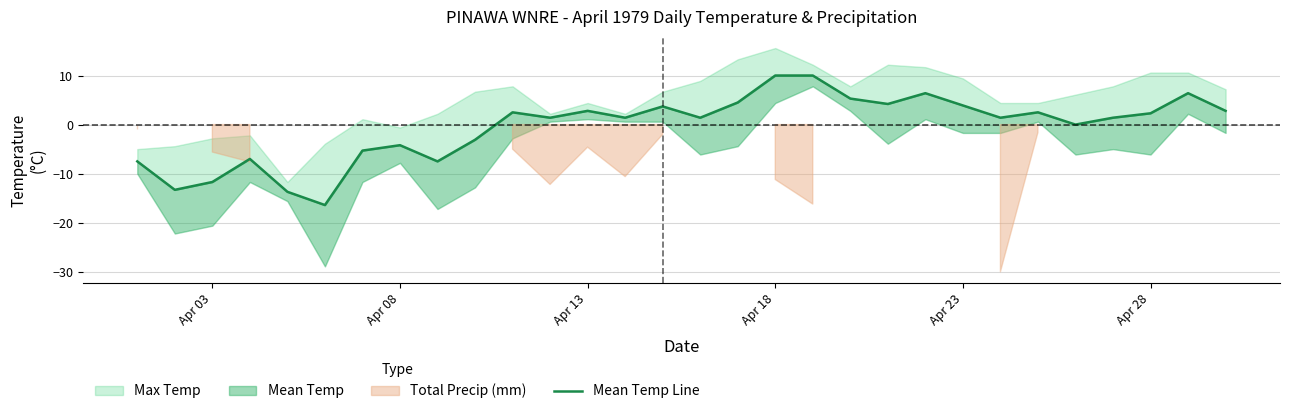

What is the value of the 10th point from the left?

-3.1